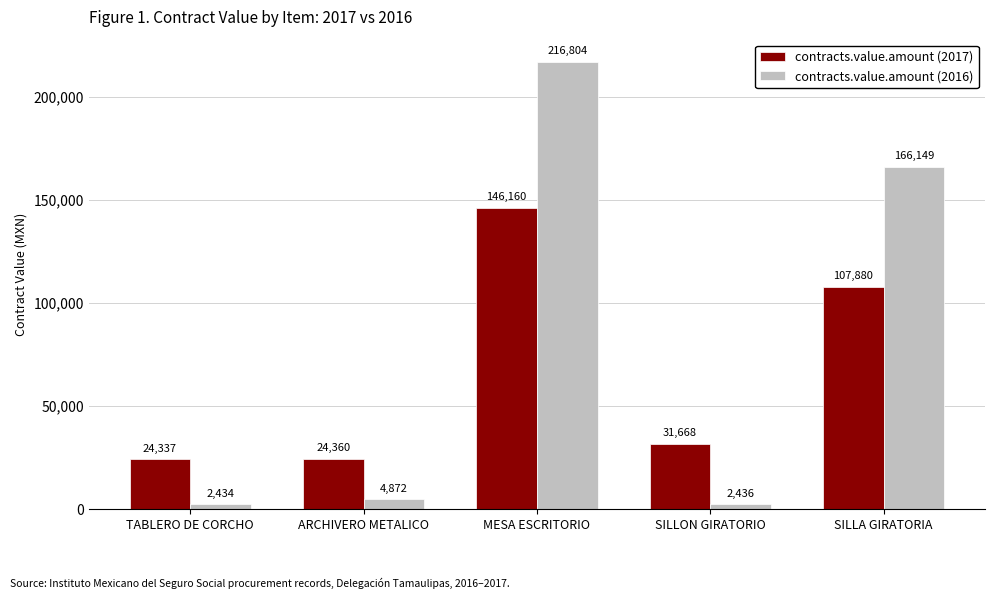

What are all the series names shown in the legend?

contracts.value.amount (2017), contracts.value.amount (2016)